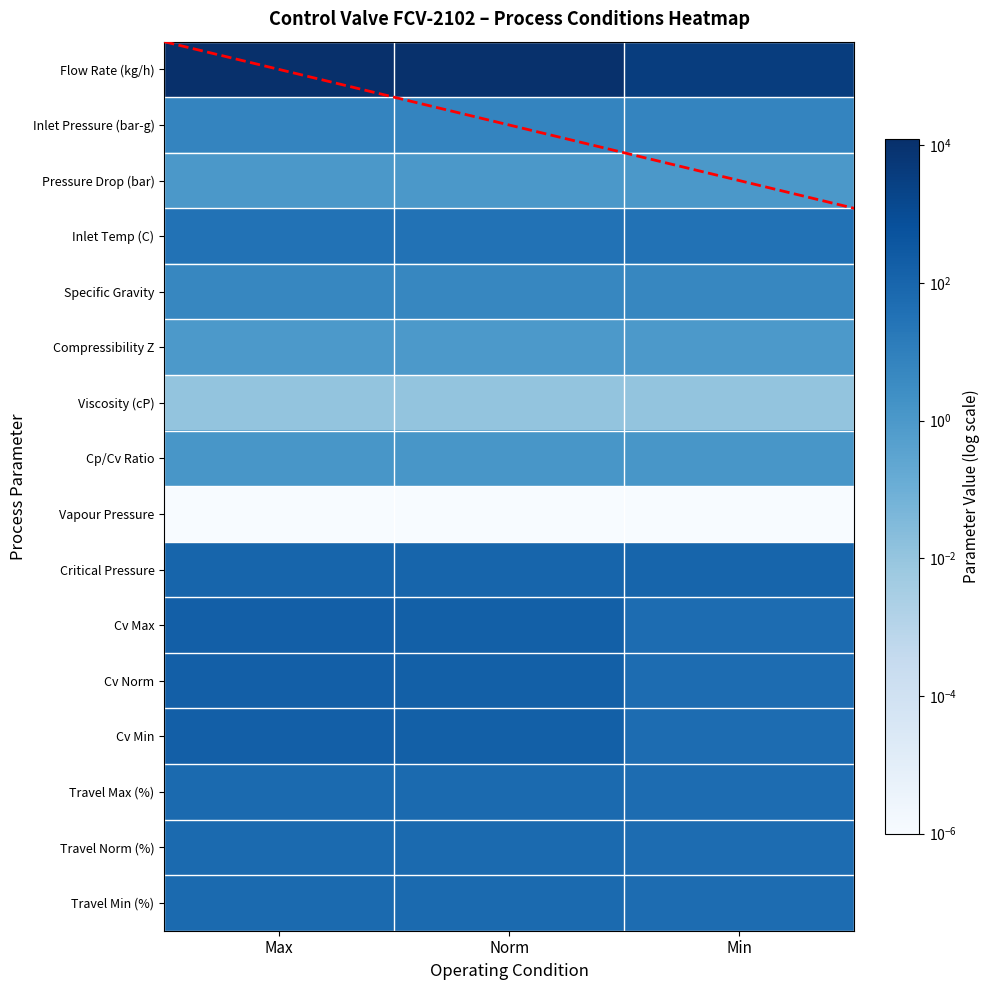

Reading right to left, extract all data points from this chart.

Flow Rate (kg/h): Min=3712.0	Norm=11269.0	Max=12395.9
Inlet Pressure (bar-g): Min=6.5	Norm=6.5	Max=6.5
Pressure Drop (bar): Min=1.0	Norm=1.0	Max=1.0
Inlet Temp (C): Min=32.0	Norm=32.0	Max=32.0
Specific Gravity: Min=5.1	Norm=5.1	Max=5.1
Compressibility Z: Min=1.0	Norm=1.0	Max=1.0
Viscosity (cP): Min=0.0	Norm=0.0	Max=0.0
Cp/Cv Ratio: Min=1.3	Norm=1.3	Max=1.3
Vapour Pressure: Min=0.0	Norm=0.0	Max=0.0
Critical Pressure: Min=102.1	Norm=102.1	Max=102.1
Cv Max: Min=54.1	Norm=164.8	Max=181.4
Cv Norm: Min=54.1	Norm=164.8	Max=181.4
Cv Min: Min=54.1	Norm=164.8	Max=181.4
Travel Max (%): Min=54.1	Norm=65.0	Max=69.0
Travel Norm (%): Min=54.1	Norm=65.0	Max=69.0
Travel Min (%): Min=54.1	Norm=65.0	Max=69.0